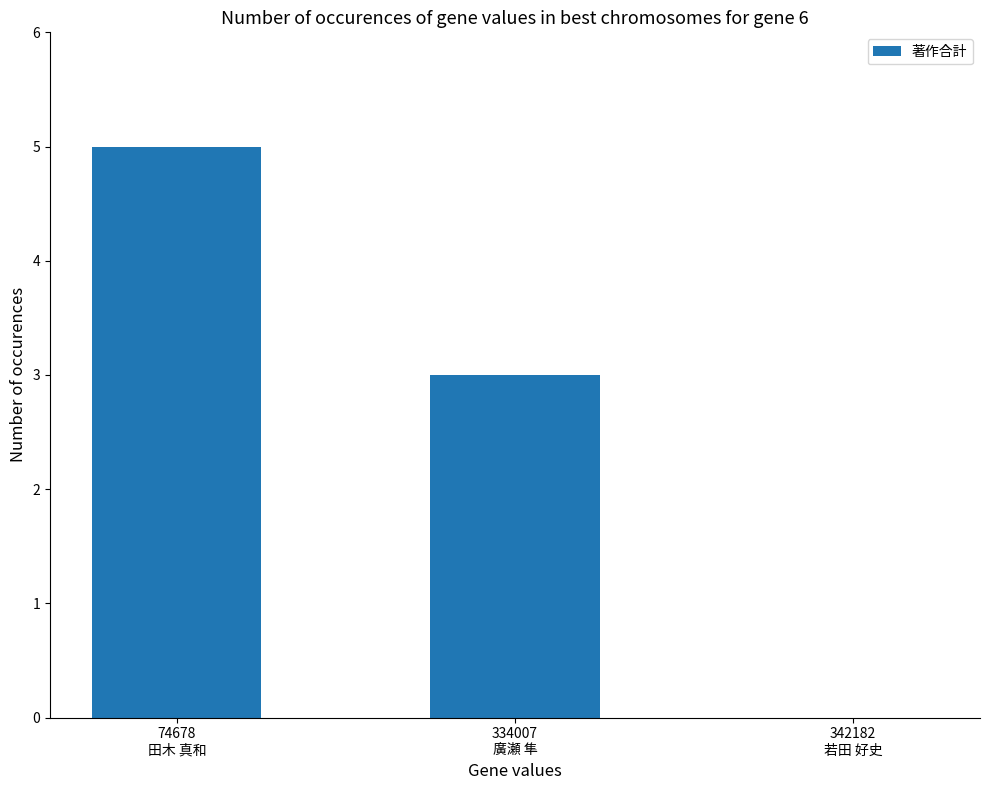

What is the change in value from 74678
田木 真和 to 334007
廣瀬 隼?

-2